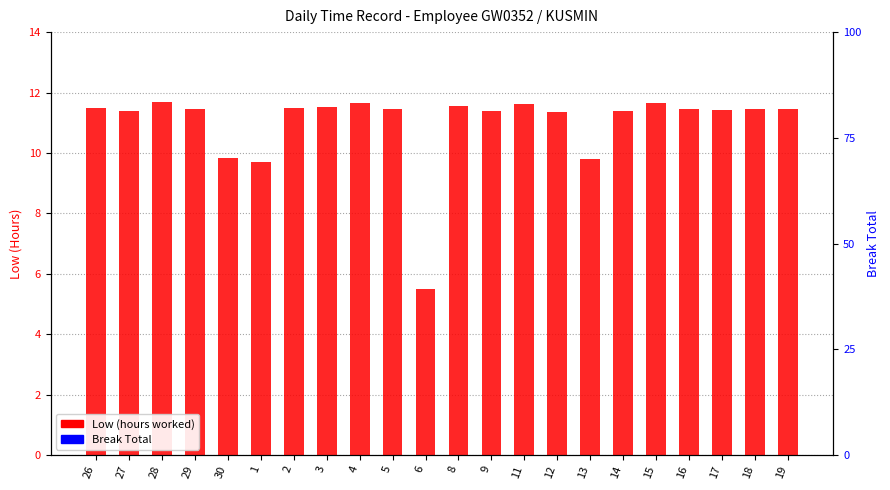

Are the bars grouped side by side (vs. stacked)?

Yes